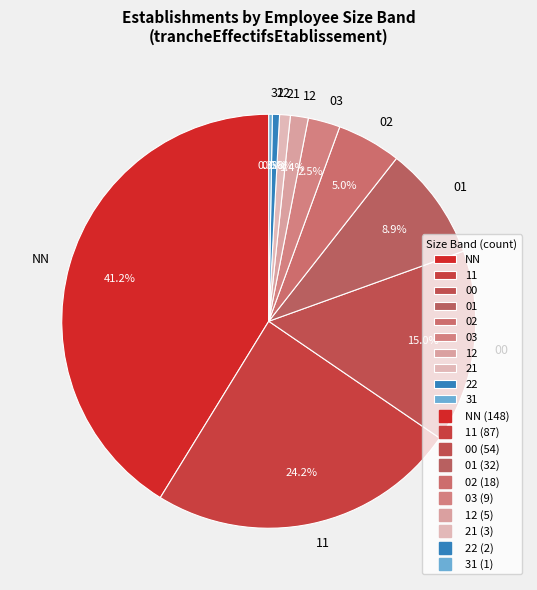

To the nearest percent, what is the difference between the 12 and 22 slice percentages?

1%